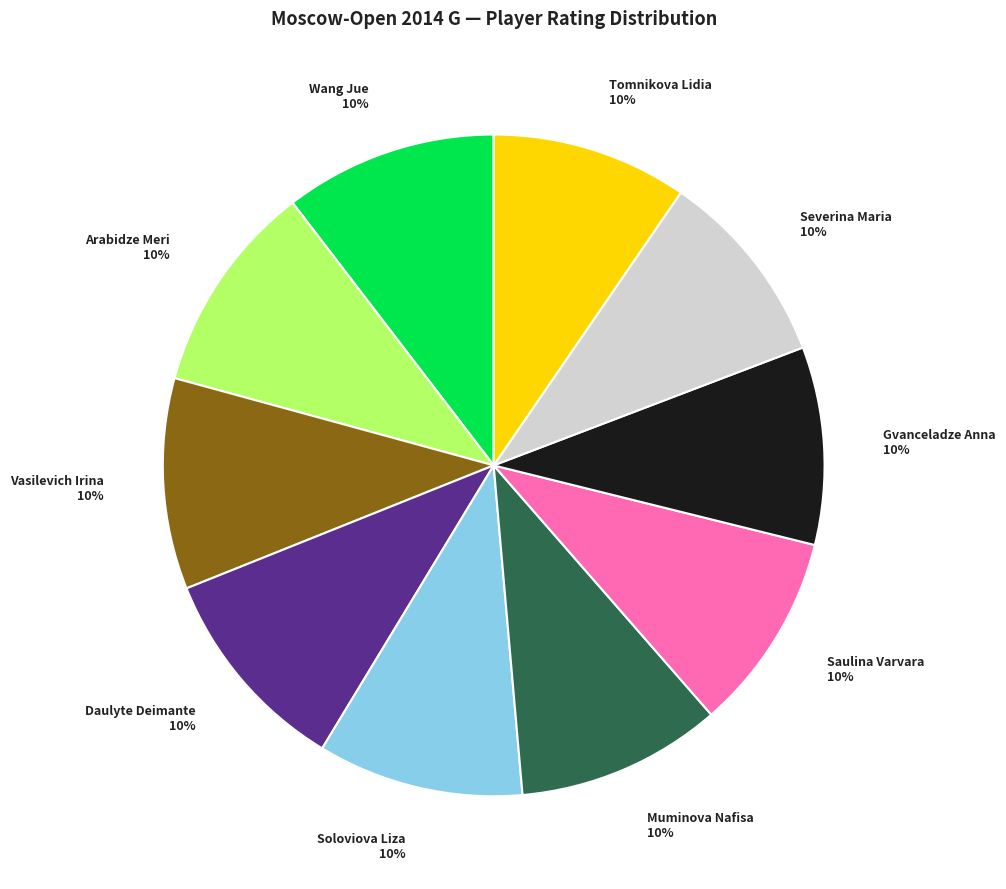

Count the number of slices in the pie.

10